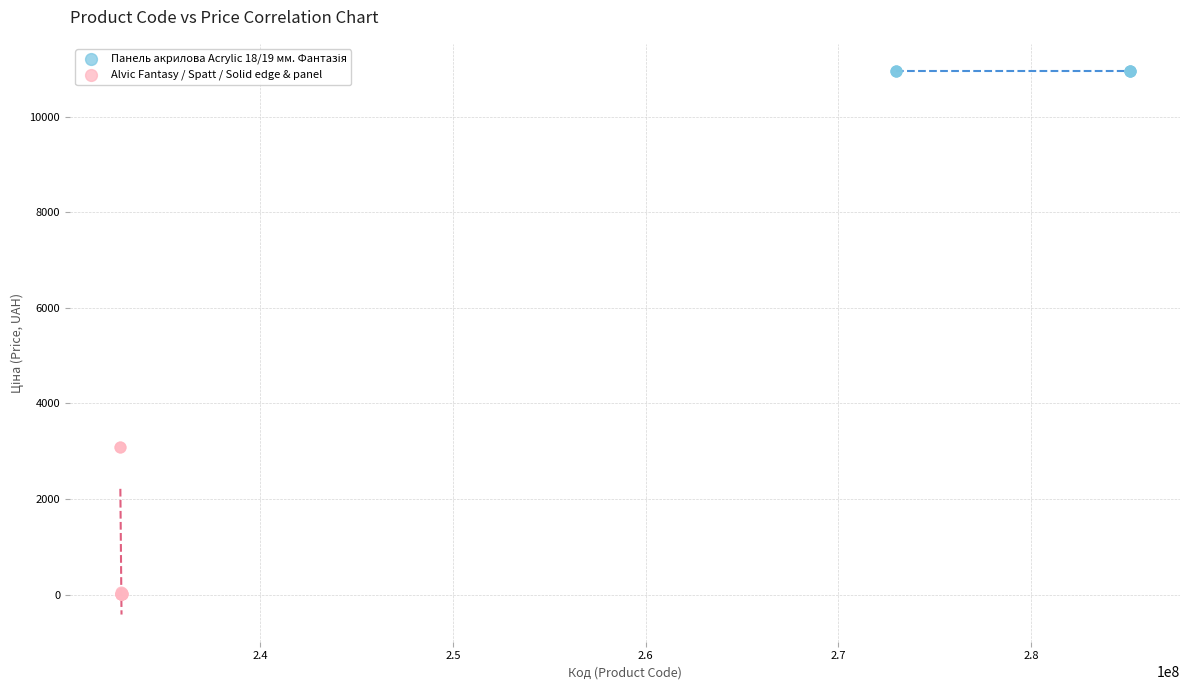

Which series contains the lowest Y value?

Alvic Fantasy / Spatt / Solid edge & panel